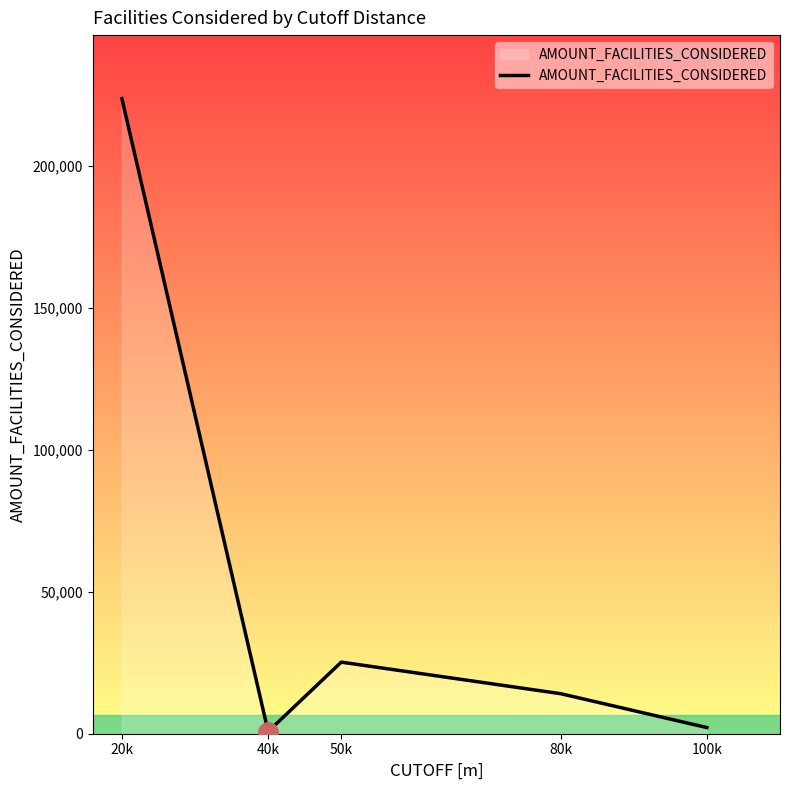

What is the greatest value displayed?

223831